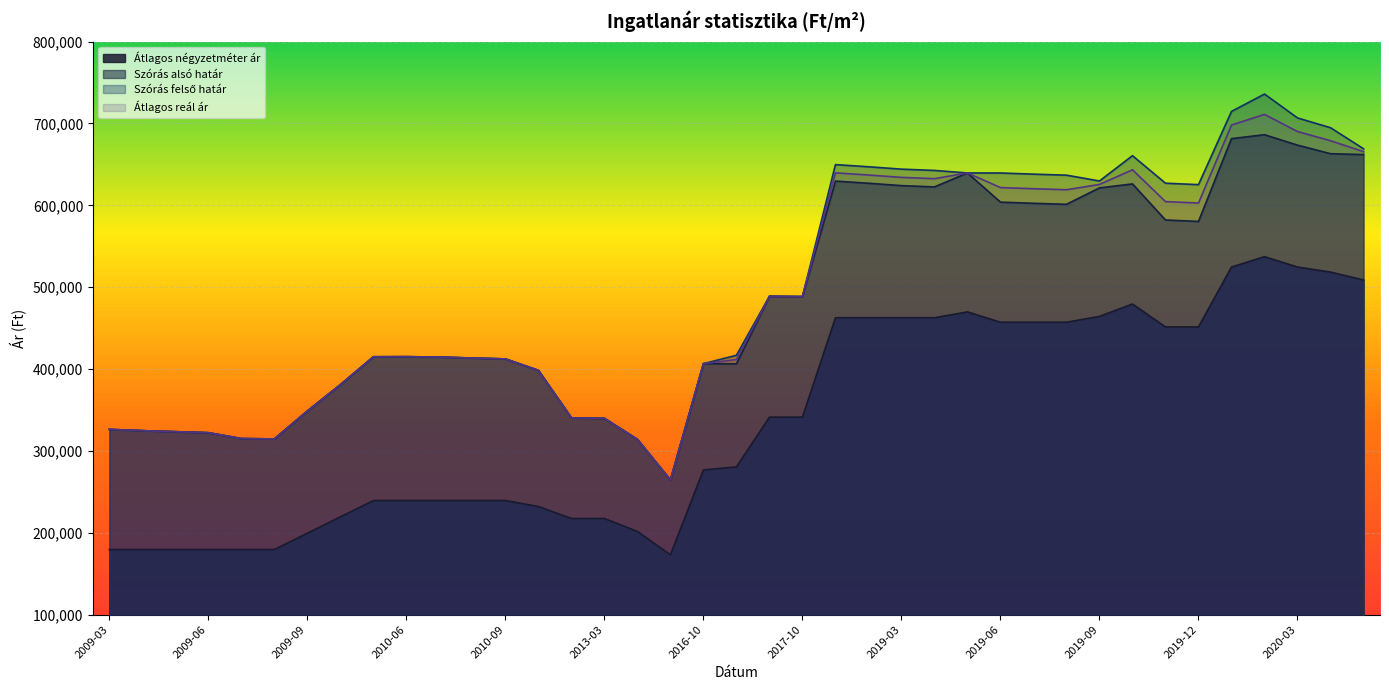

What position from the right is 2010-05?

31